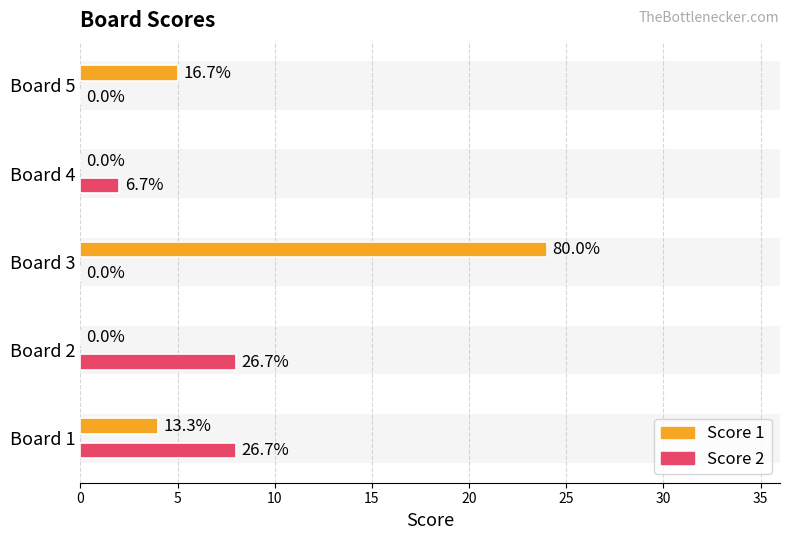

What are all the series names shown in the legend?

Score 1, Score 2